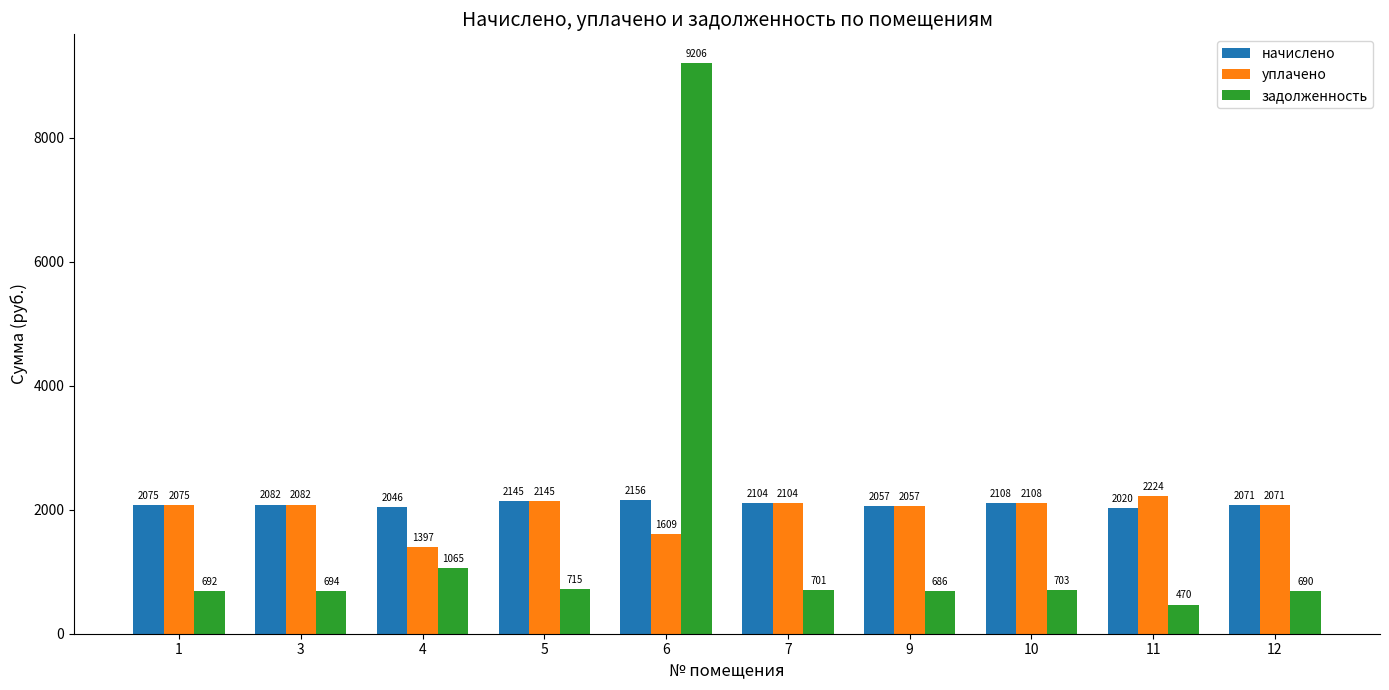

Rank the categories by уплачено value from highest to lowest.

11, 5, 10, 7, 3, 1, 12, 9, 6, 4